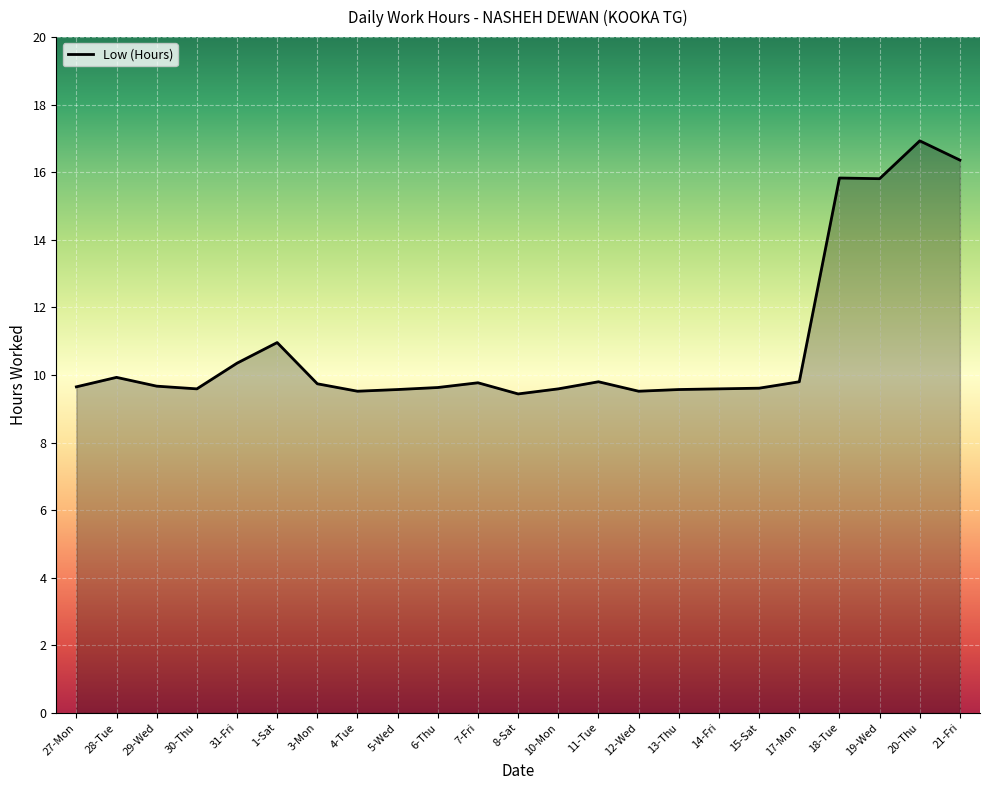

What is the difference between the maximum and minimum values?

7.5